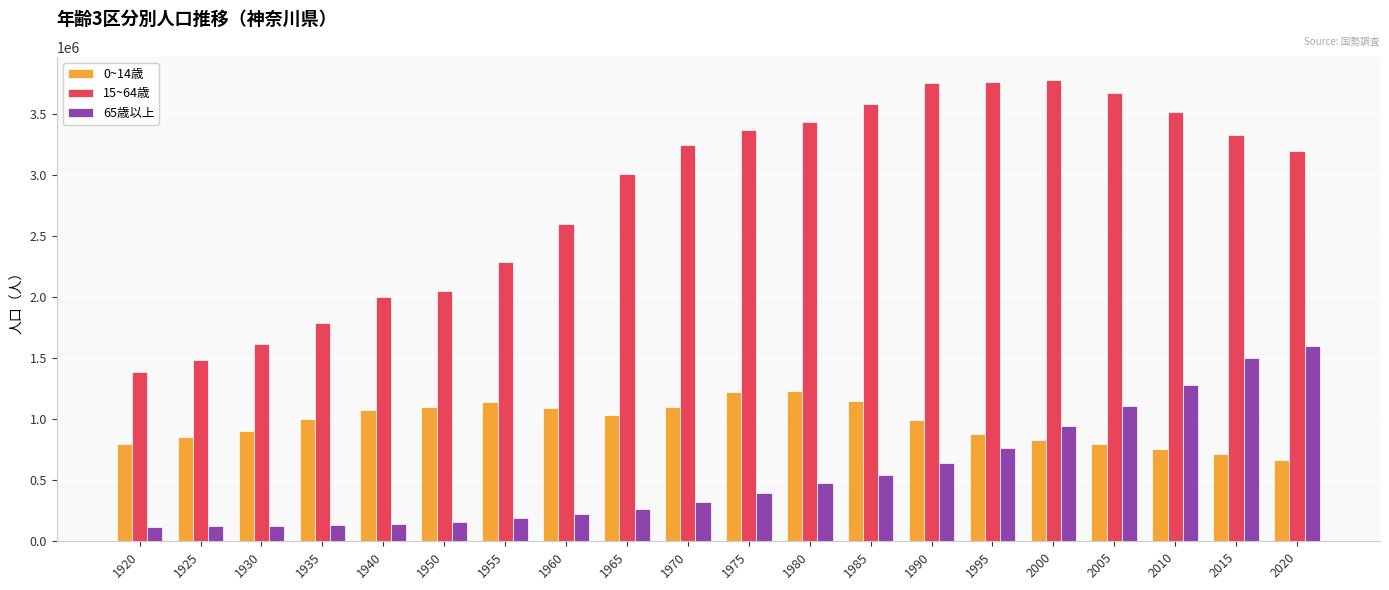

Is the value of 0~14歳 at 2010 greater than the value of 15~64歳 at 1925?

No